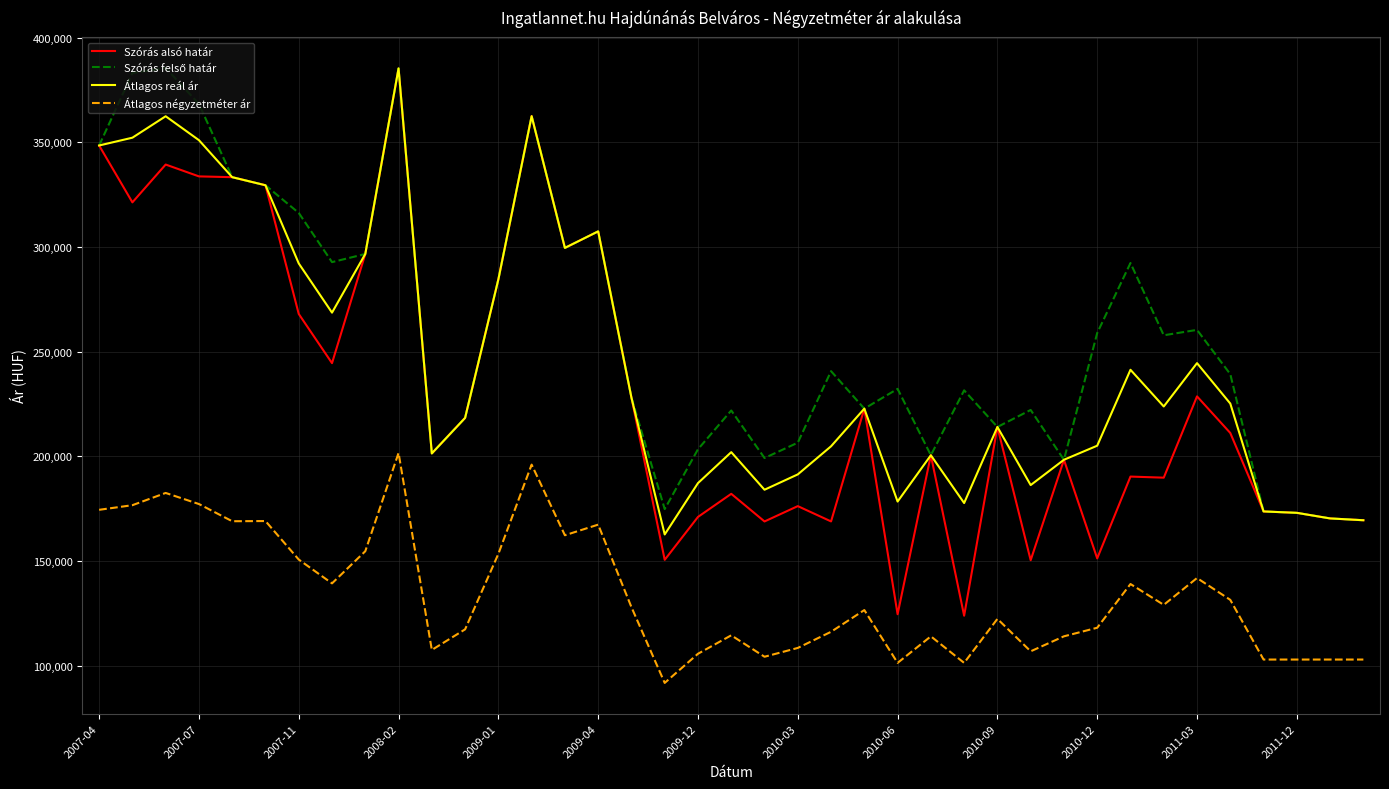

Which series has the largest range (max minus min)?

Szórás alsó határ